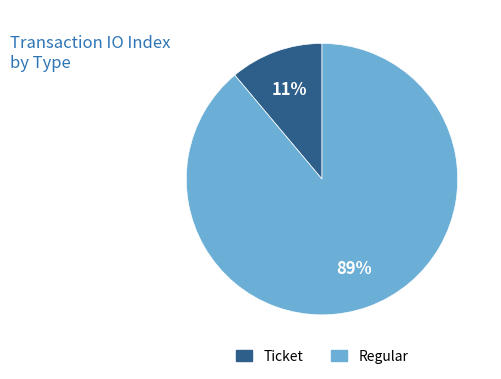

True or false: Ticket accounts for 11% of the total.

True